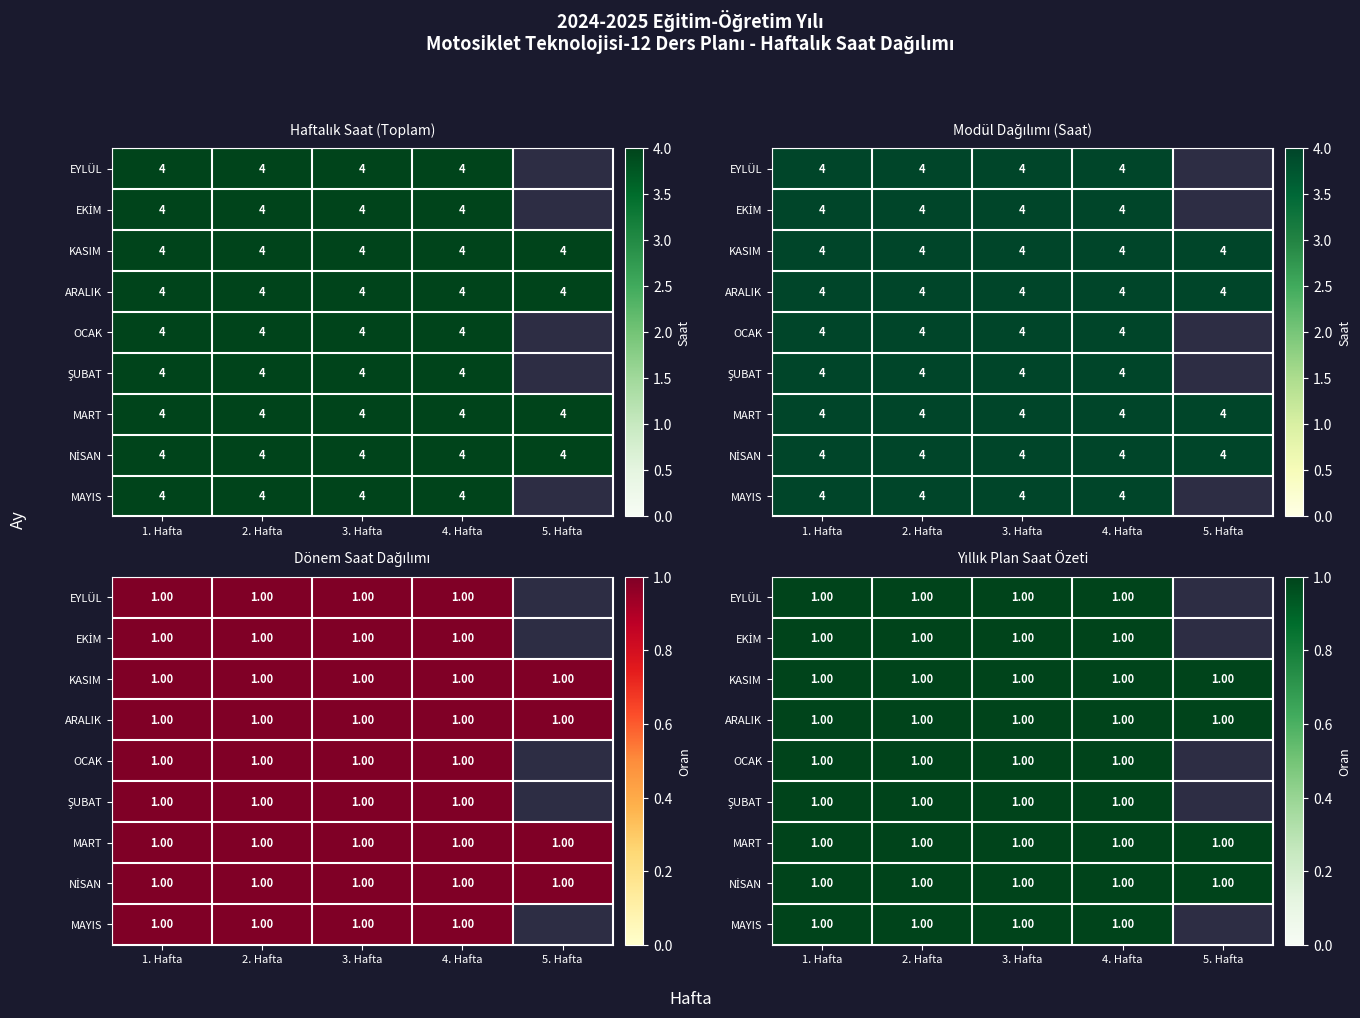

At which label does OCAK reach its minimum?

4